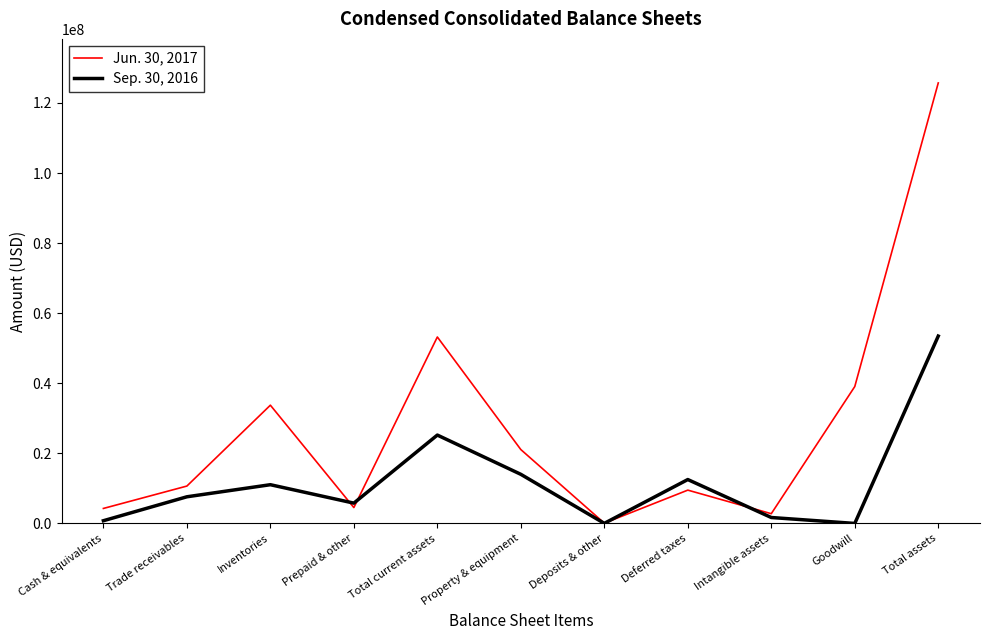

Which series has the largest total across all categories?

Jun. 30, 2017